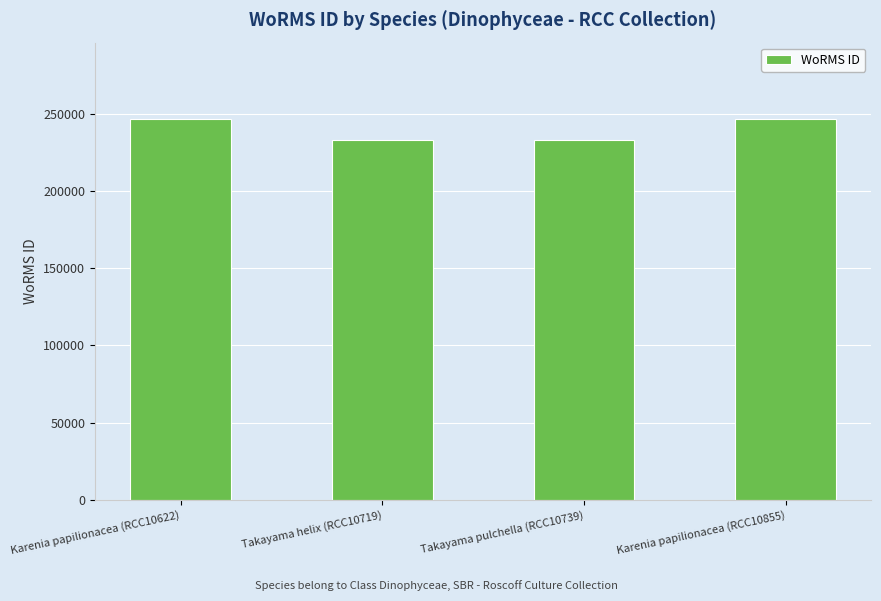

What is the average value?

239838